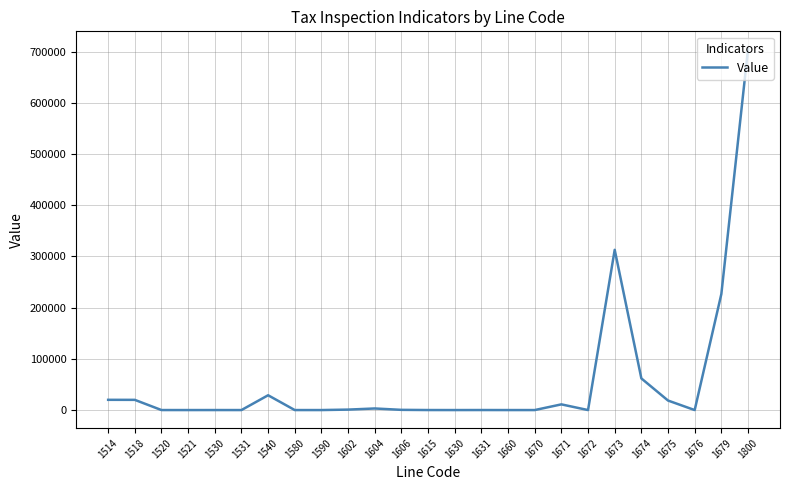

Is it true that the value at 1673 is 312982?

True